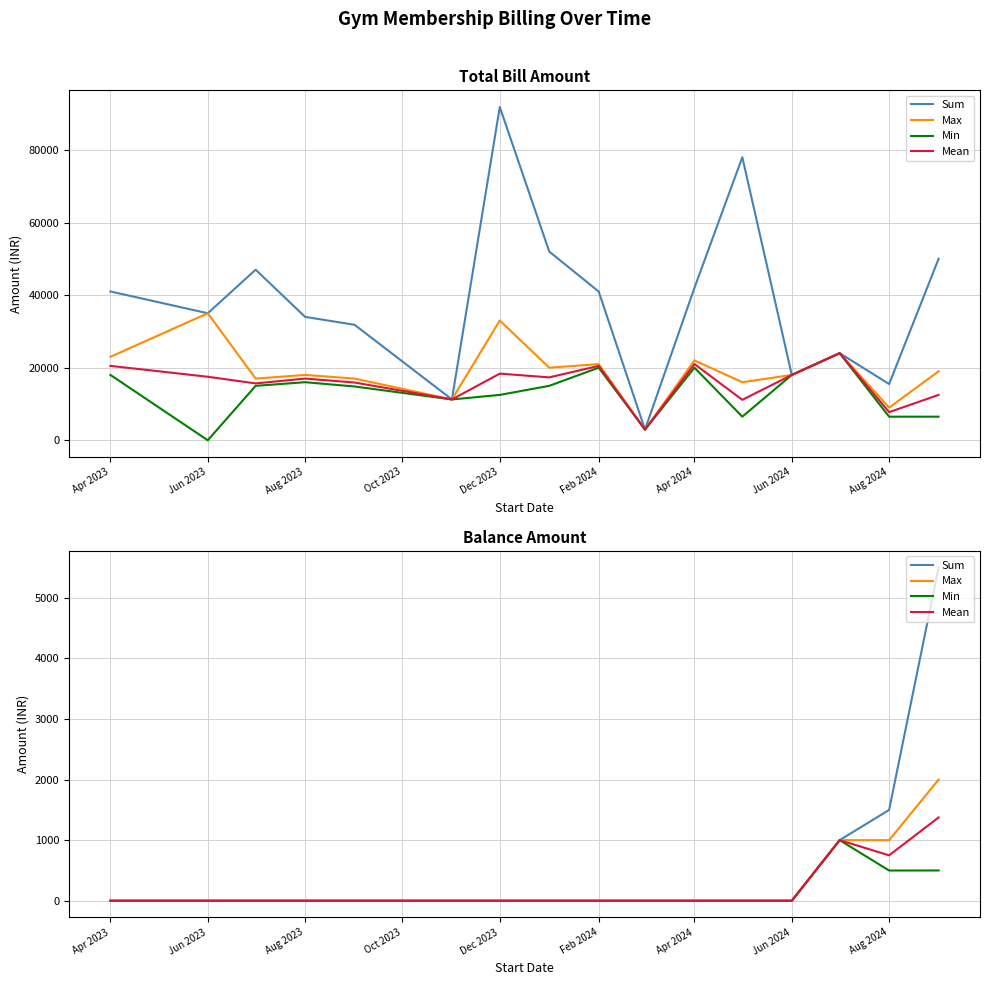

What is the total value across all series at Aug 2024?

3747.5